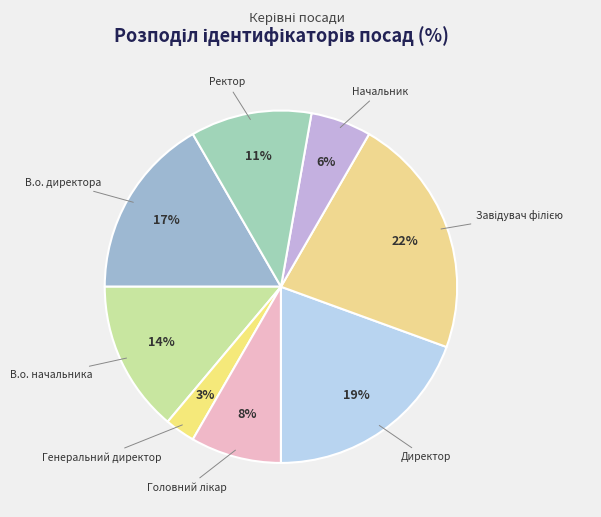

Is the sum of Ректор and В.о. директора greater than half?

No